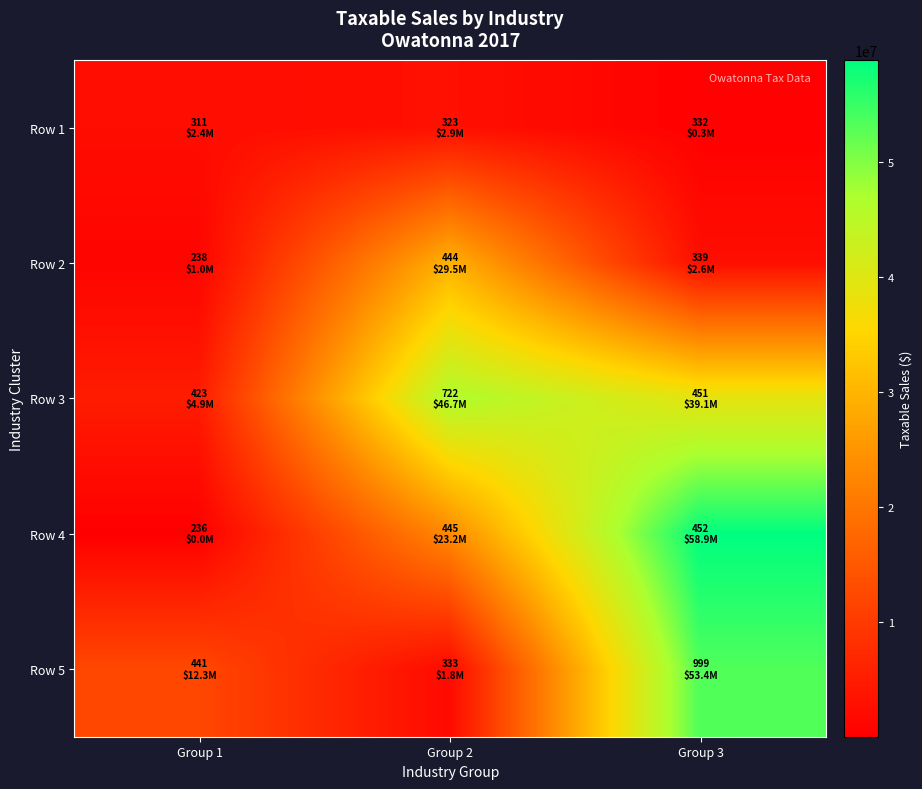

Count the number of categories in the chart.

3